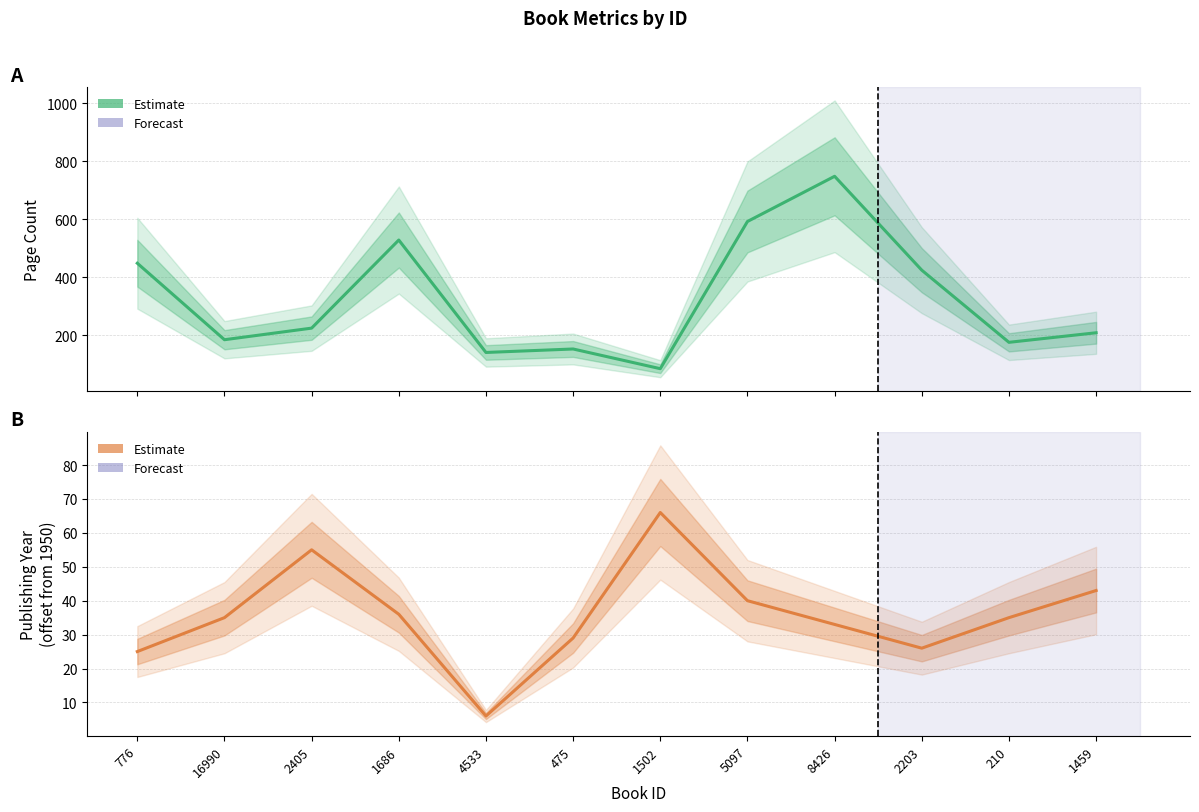

List the series in order of their overall mean, highest first.

pageCount, publishingYear